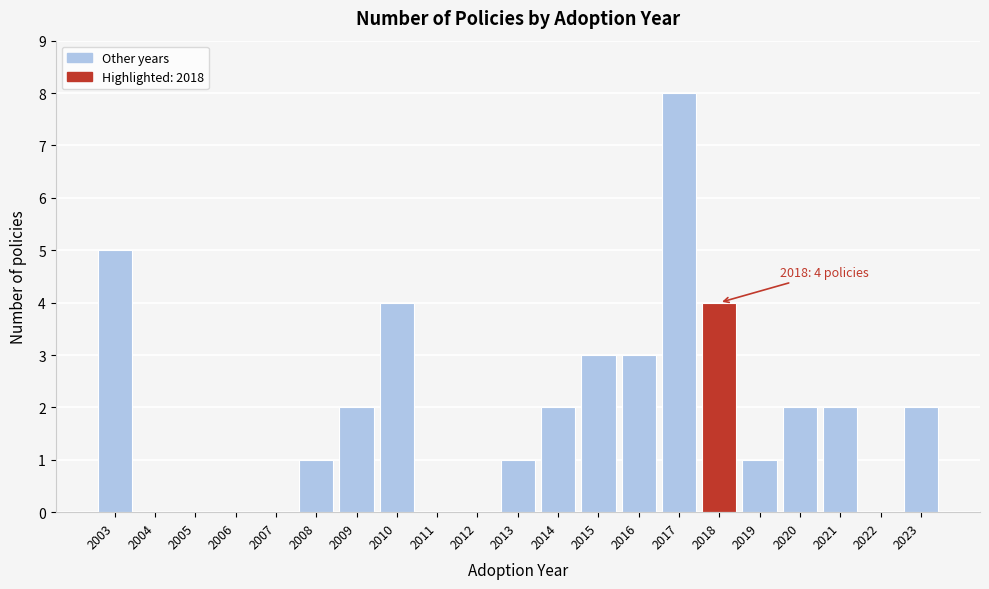

Reading left to right, list all the values displayed in this chart.

2003=5	2004=0	2005=0	2006=0	2007=0	2008=1	2009=2	2010=4	2011=0	2012=0	2013=1	2014=2	2015=3	2016=3	2017=8	2018=4	2019=1	2020=2	2021=2	2022=0	2023=2